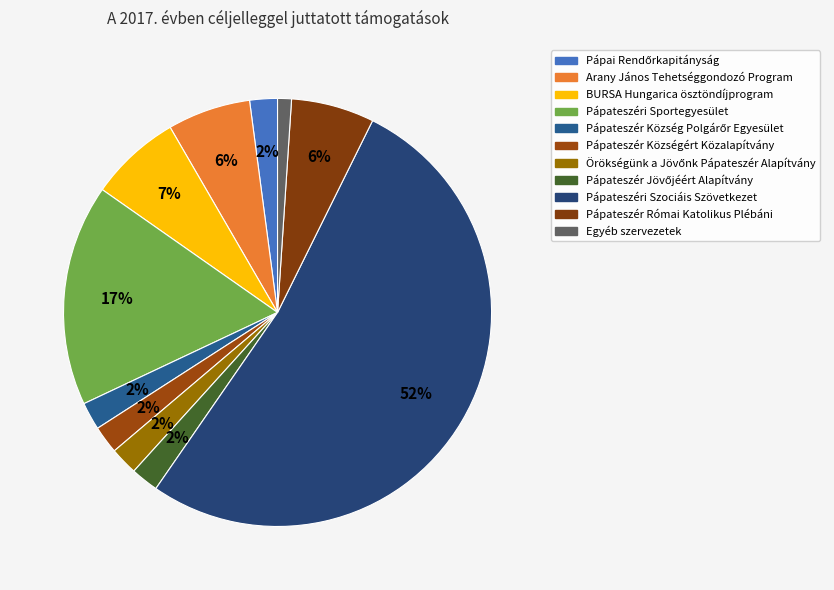

To the nearest percent, what percentage of the pie is Örökségünk a Jövőnk Pápateszér Alapítvány?

2%